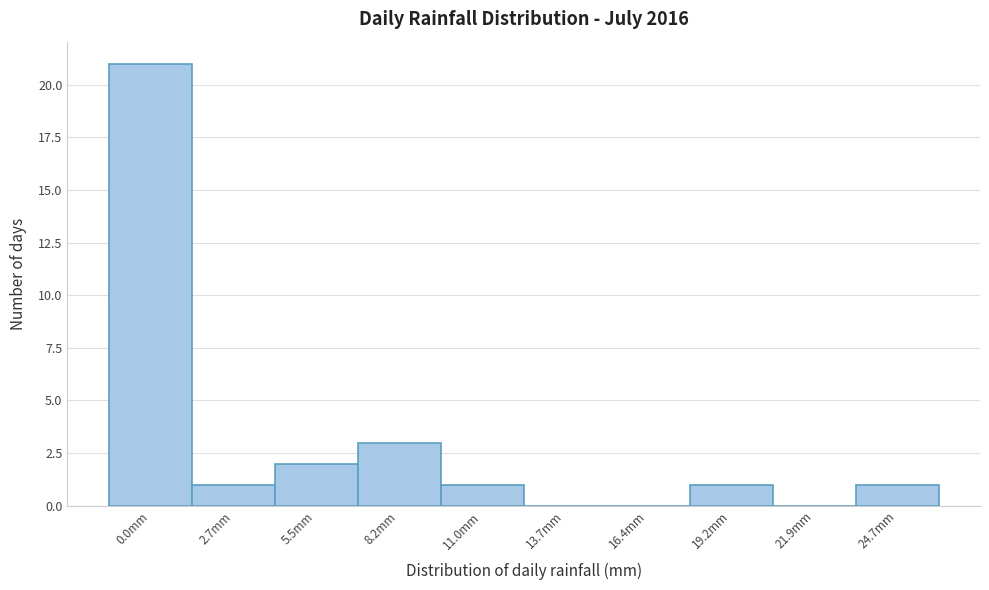

Reading right to left, transcribe all the data shown in this chart.

24.7mm=1	21.9mm=0	19.2mm=1	16.4mm=0	13.7mm=0	11.0mm=1	8.2mm=3	5.5mm=2	2.7mm=1	0.0mm=21